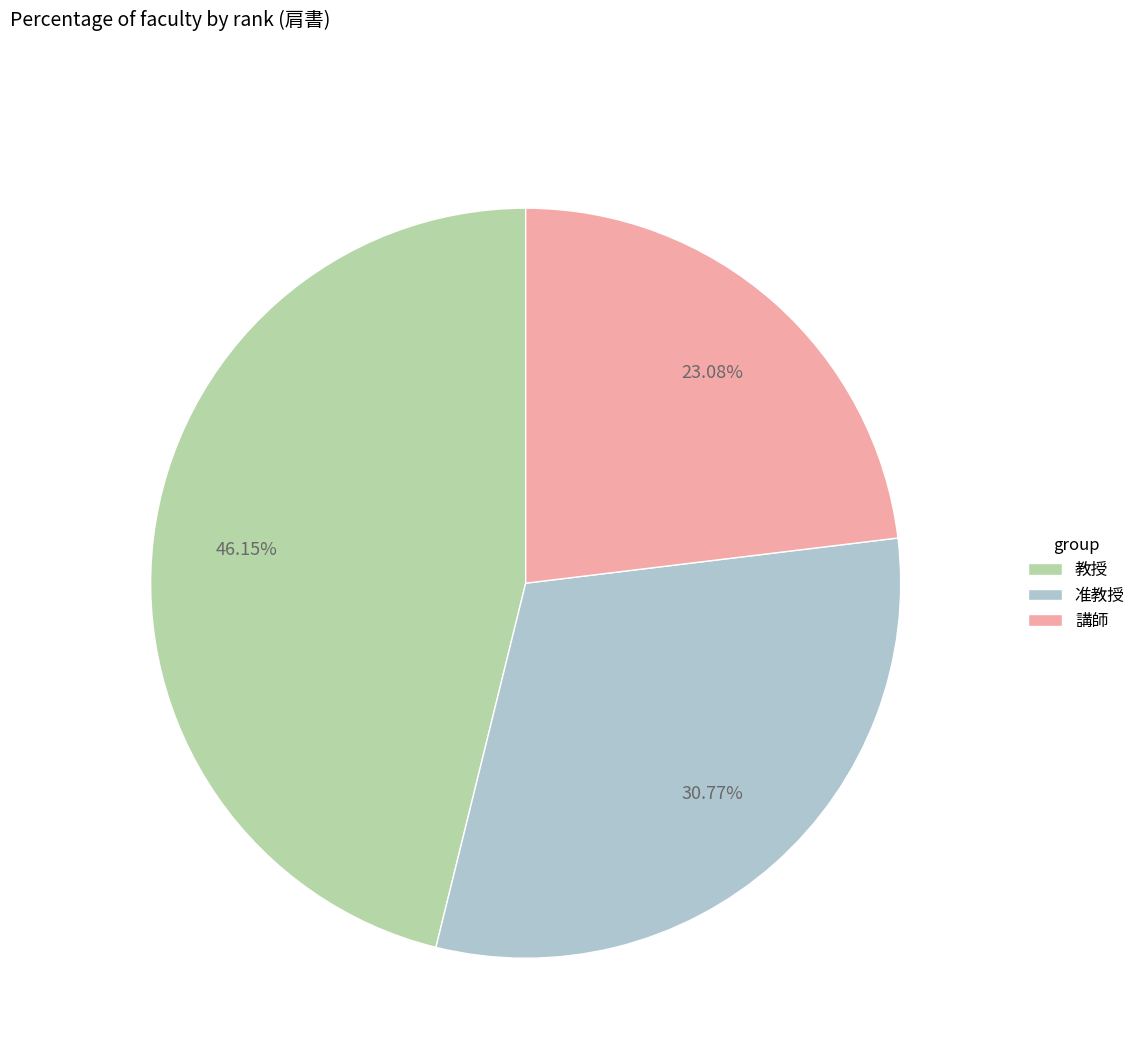

Which category has the biggest portion of the pie?

教授